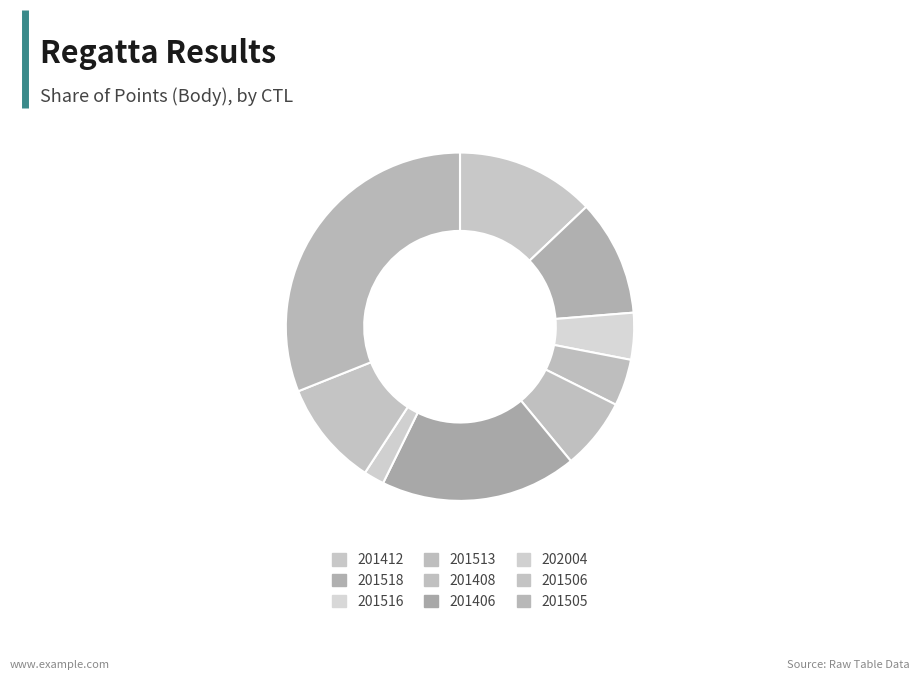

Do 201518 and 201406 together represent more than half of the pie?

No